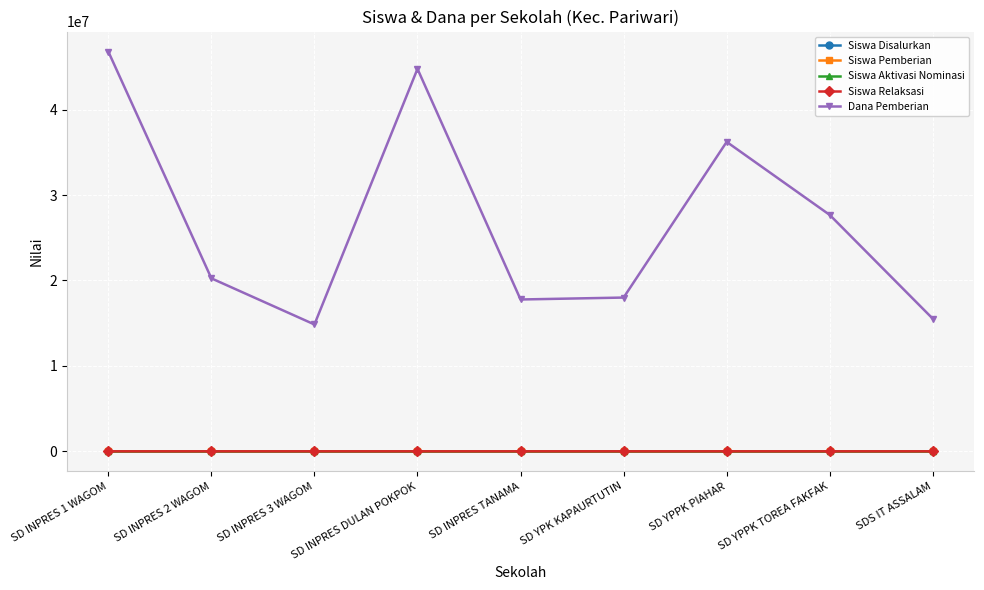

How many values in the Siswa Aktivasi Nominasi series exceed 0?

2